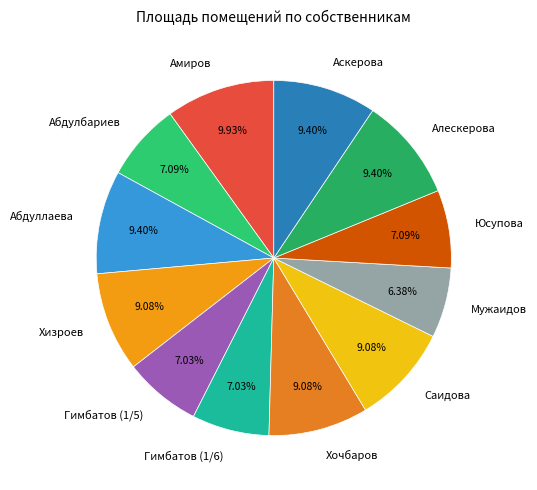

True or false: Алескерова accounts for 22% of the total.

False